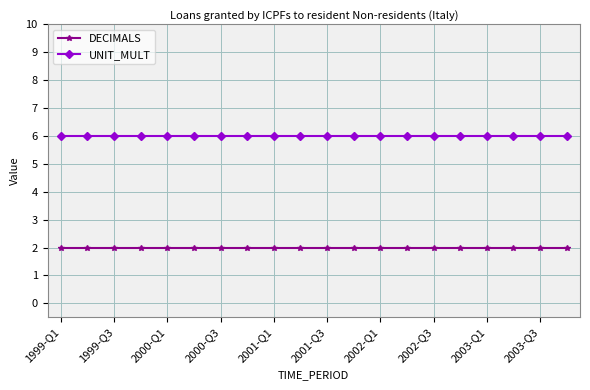

True or false: DECIMALS and UNIT_MULT cross at least once.

False